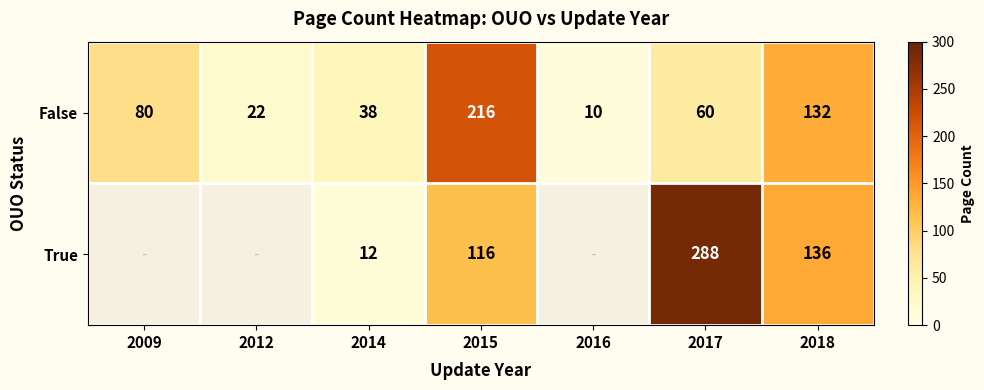

True or false: False has a value of 184.0 at 2018.

False